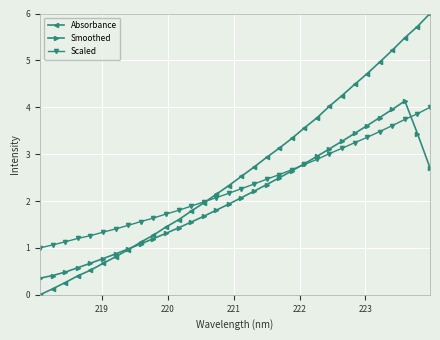

Reading right to left, extract all data points from this chart.

Absorbance: 6.0	5.7	5.5	5.2	5.0	4.7	4.5	4.2	4.0	3.8	3.6	3.3	3.1	2.9	2.7	2.5	2.3	2.1	2.0	1.8	1.6	1.4	1.3	1.1	1.0	0.8	0.7	0.5	0.4	0.3	0.1	0.0
Smoothed: 2.7	3.4	4.1	4.0	3.8	3.6	3.4	3.3	3.1	3.0	2.8	2.6	2.5	2.3	2.2	2.1	1.9	1.8	1.7	1.6	1.4	1.3	1.2	1.1	1.0	0.9	0.8	0.7	0.6	0.5	0.4	0.4
Scaled: 4.0	3.9	3.7	3.6	3.5	3.4	3.2	3.1	3.0	2.9	2.8	2.7	2.6	2.5	2.4	2.3	2.2	2.1	2.0	1.9	1.8	1.7	1.6	1.6	1.5	1.4	1.3	1.3	1.2	1.1	1.1	1.0